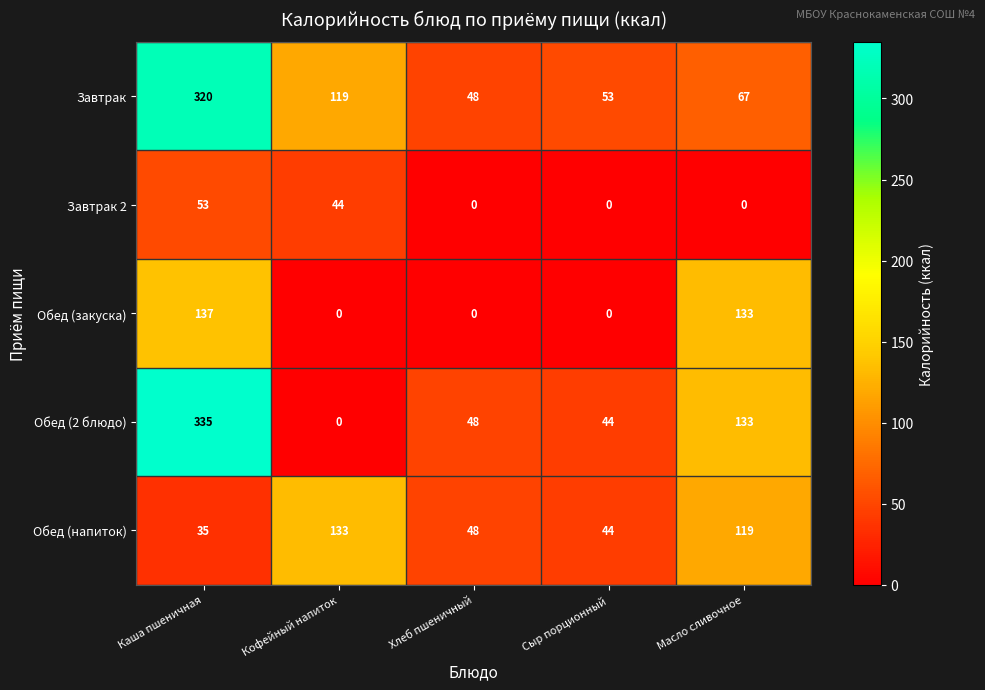

What is the difference between the highest and lowest values at Кофейный напиток?

133